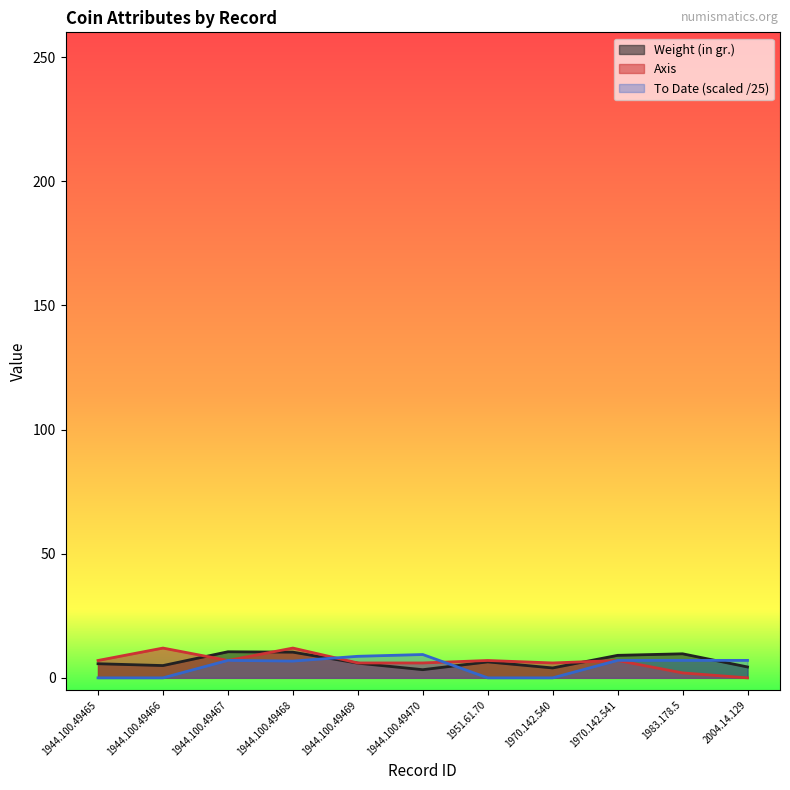

Does the chart have visible grid lines?

No